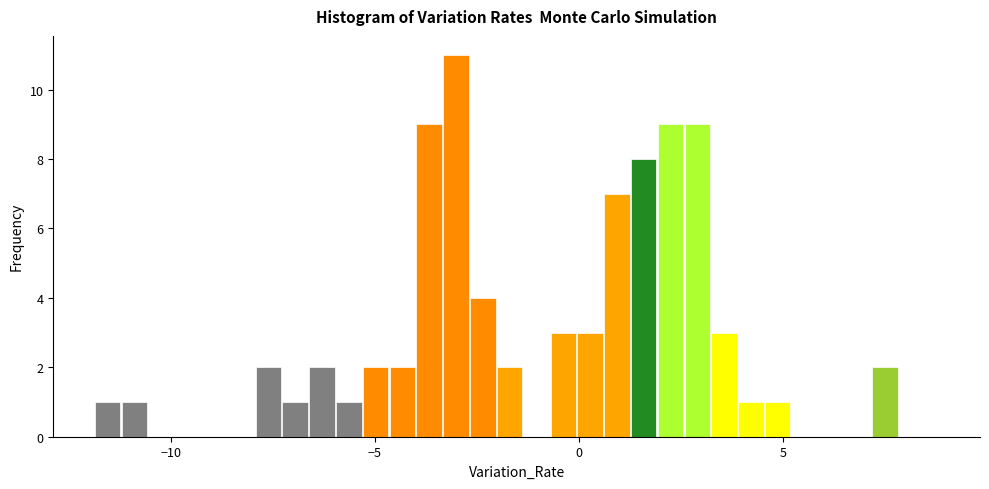

Read against the x-axis, roughly where is the centre of the tallest bar?

-3.0